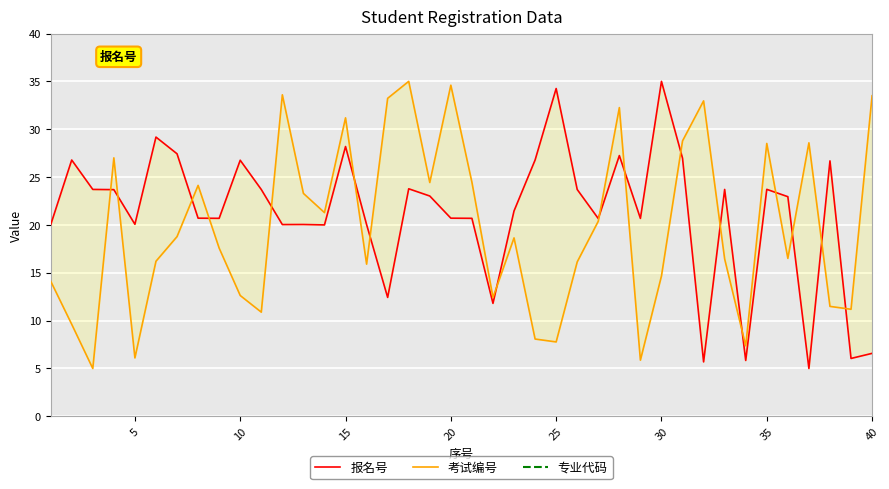

Is it true that 考试编号 equals 31.3 at 13?

False